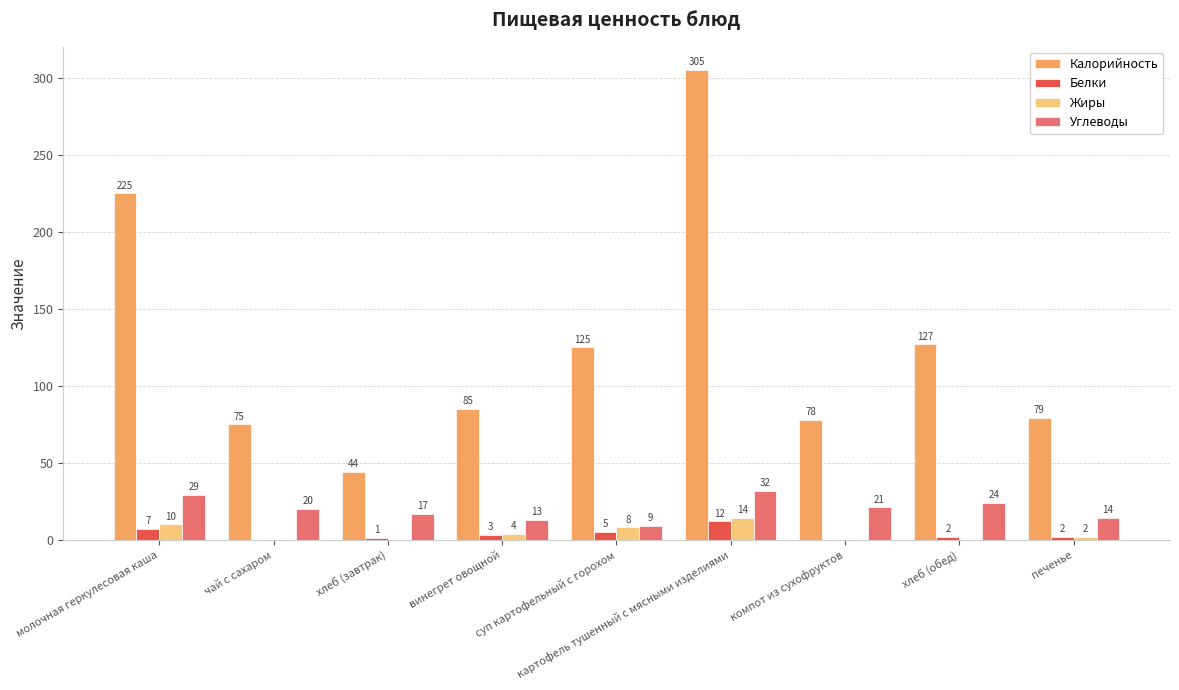

Which series has the largest total across all categories?

Калорийность